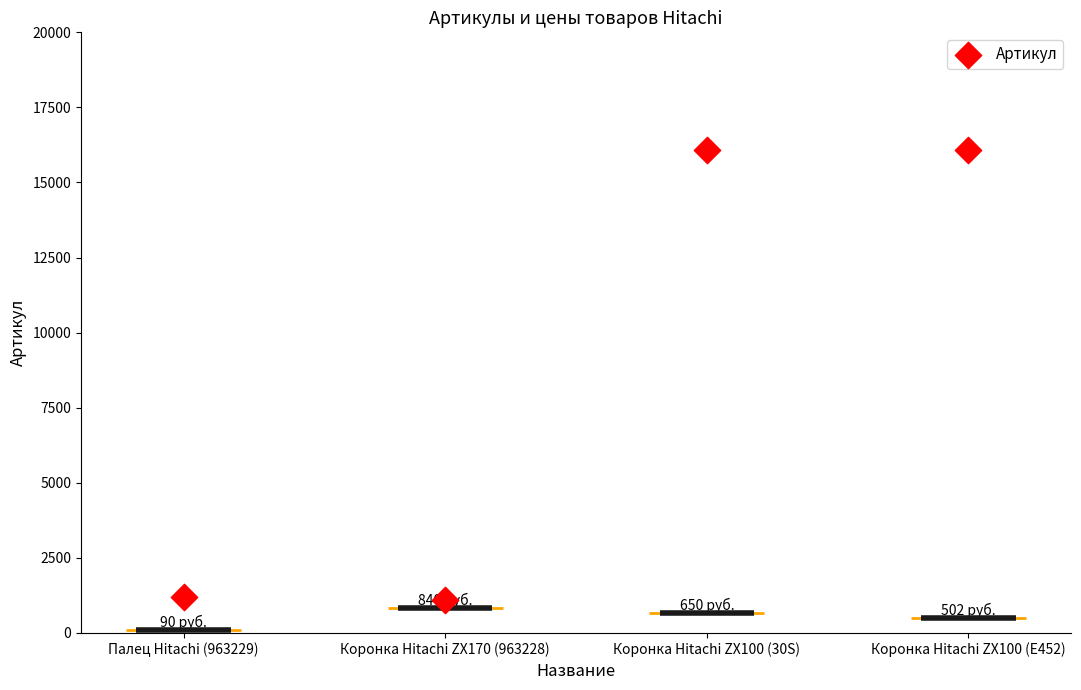

What is the ratio of the value at Коронка Hitachi ZX100 (E452) to the value at Палец Hitachi (963229)?

13.4